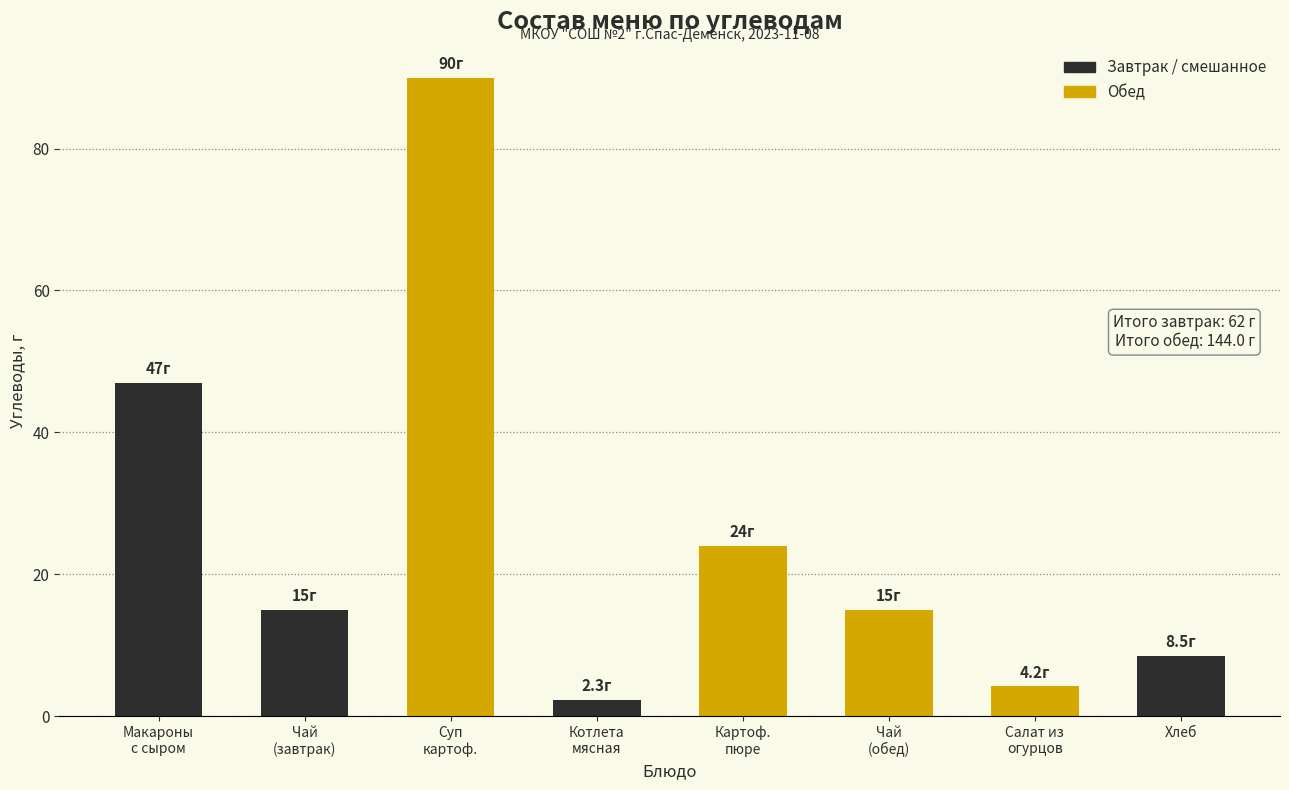

At which label does the data first exceed 15?

Макароны
с сыром